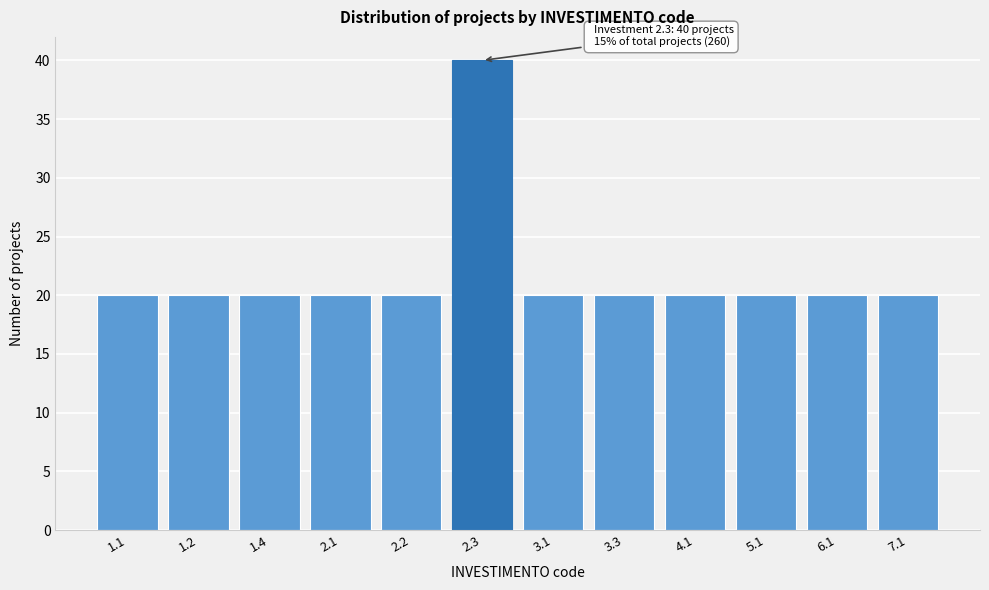

Reading left to right, extract all data points from this chart.

20	20	20	20	20	40	20	20	20	20	20	20